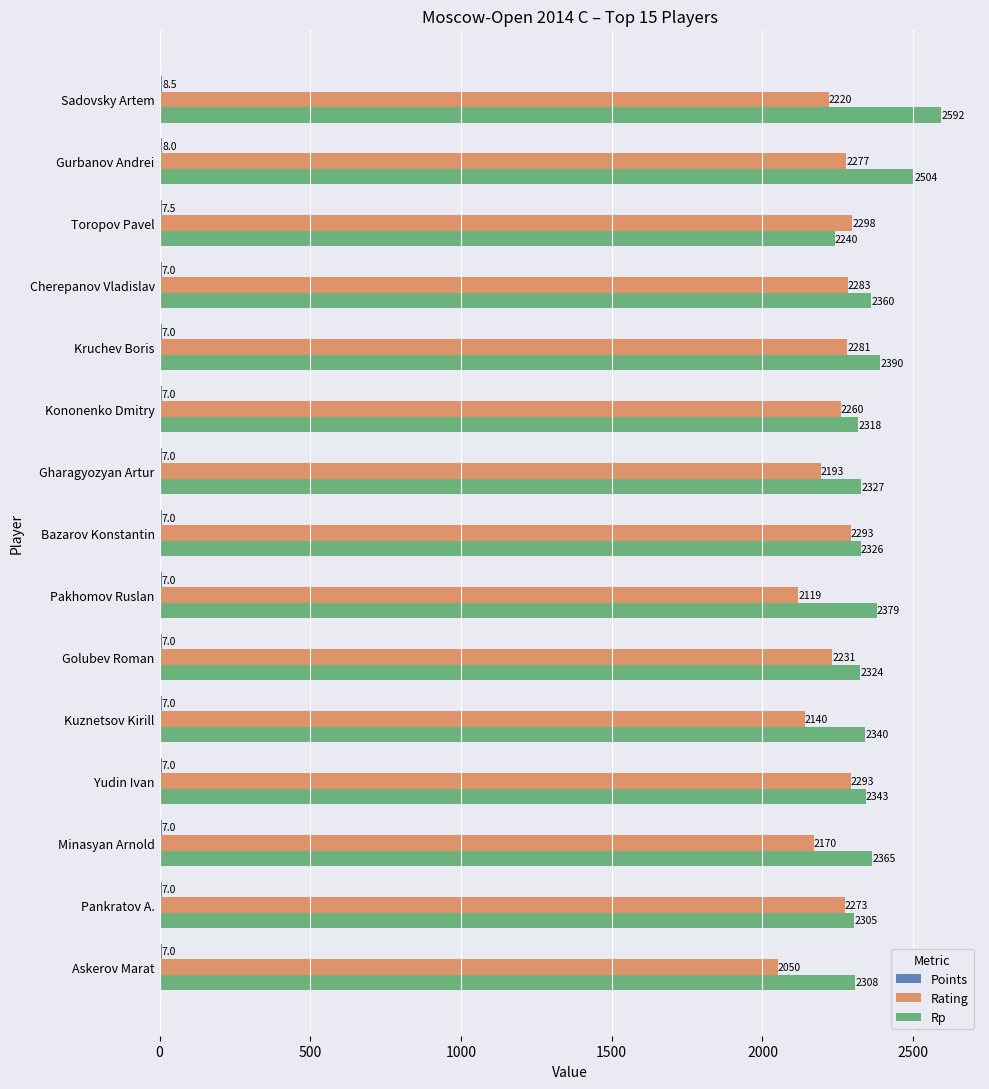

Is it true that Rating equals 3322.0 at Gurbanov Andrei?

False